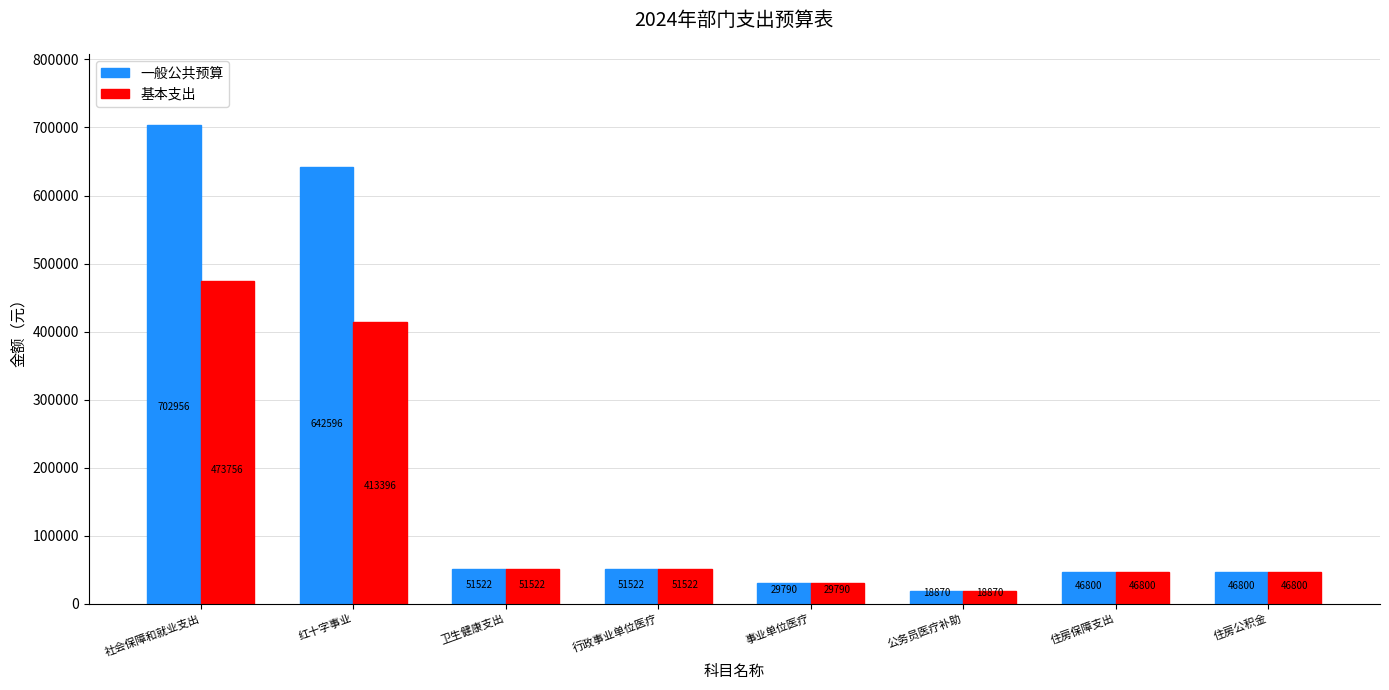

Which series has the widest spread of values?

一般公共预算